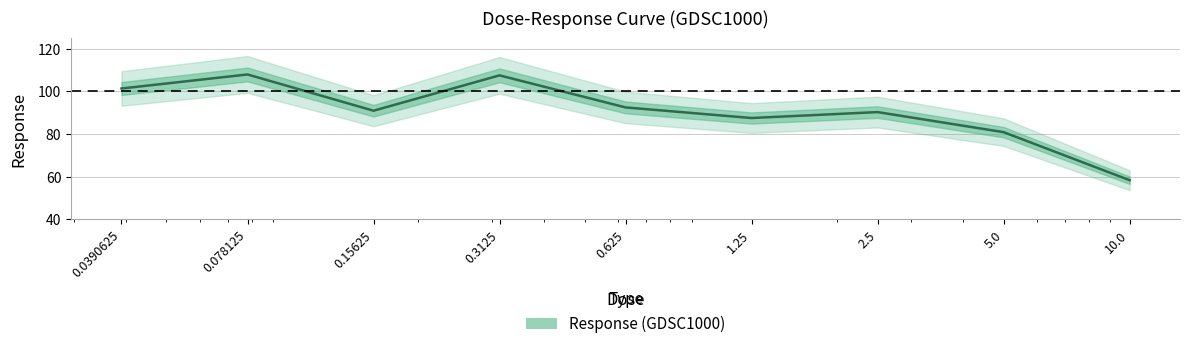

What position from the right is 10.0?

1